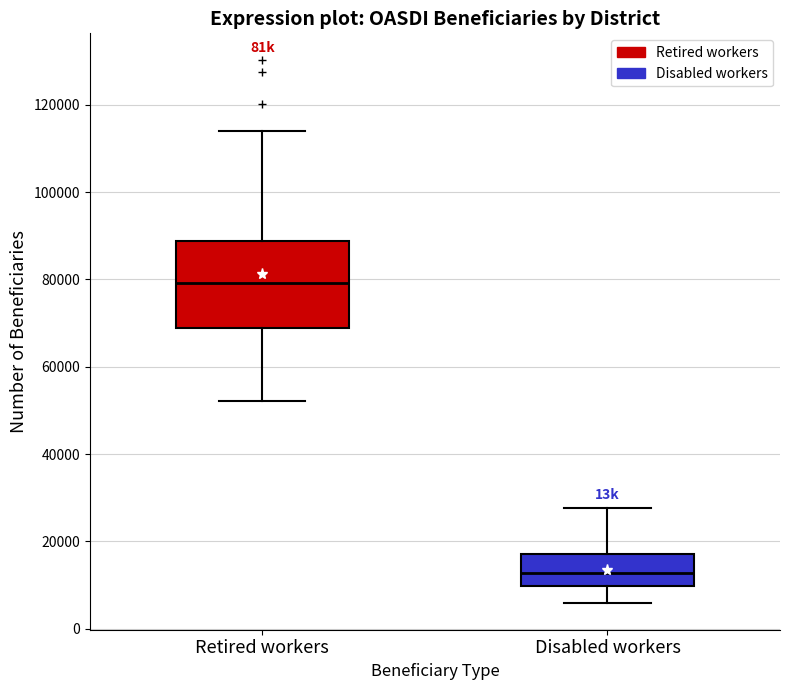

Which box is the tallest, from its lower edge to its upper edge?

Retired workers